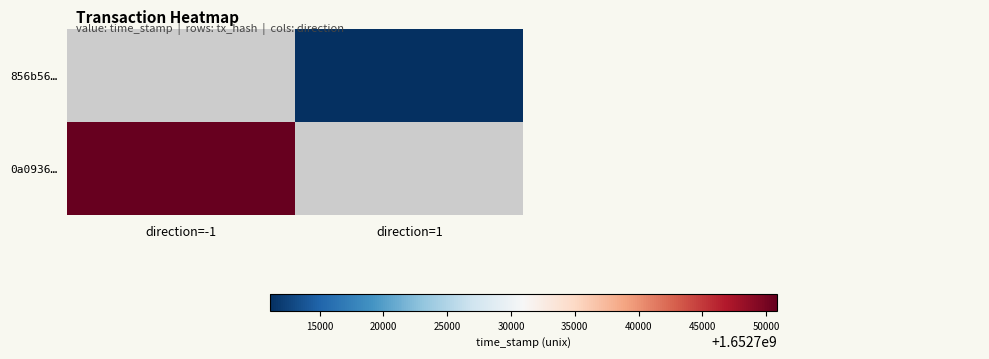

How many data points does each series have?

2